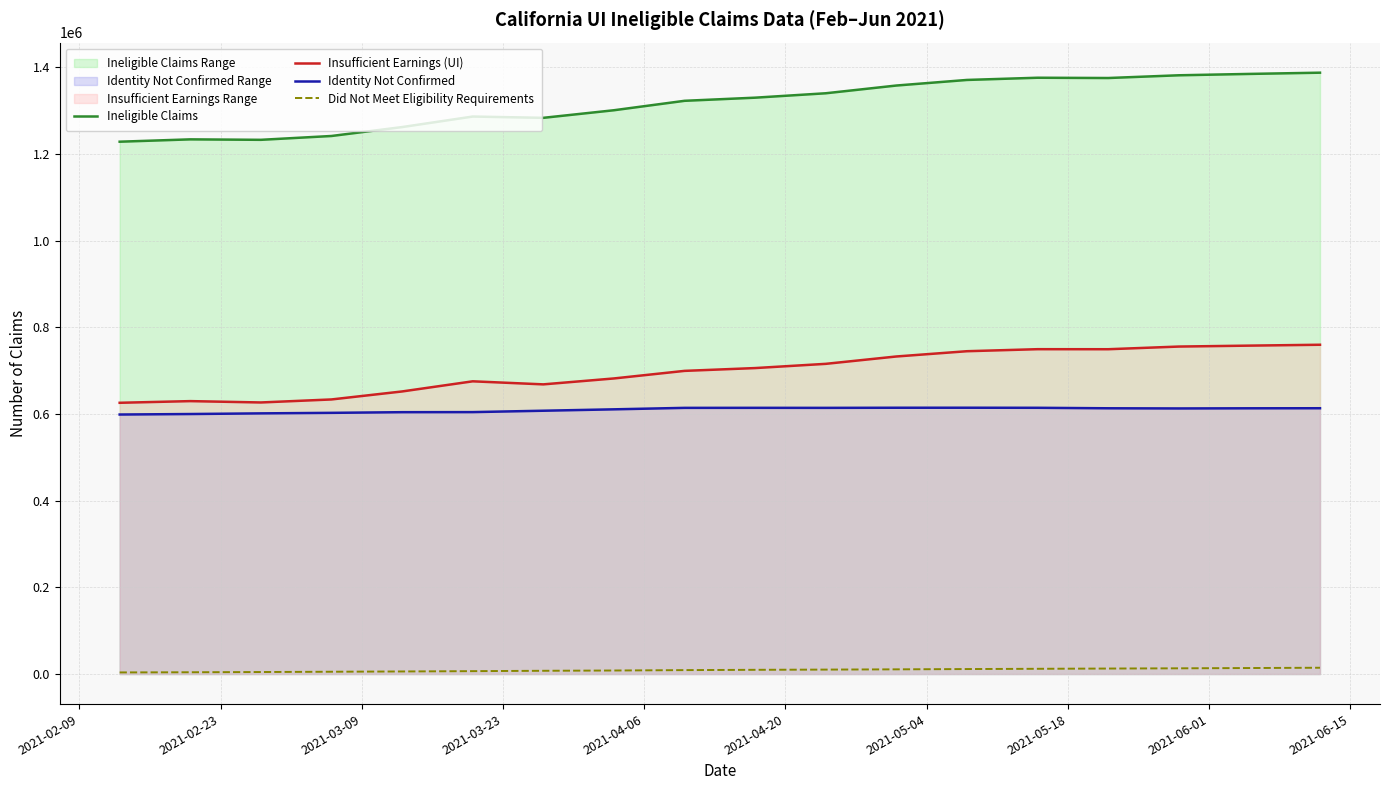

True or false: Did Not Meet Eligibility Requirements and Insufficient Earnings (UI) intersect in this chart.

False